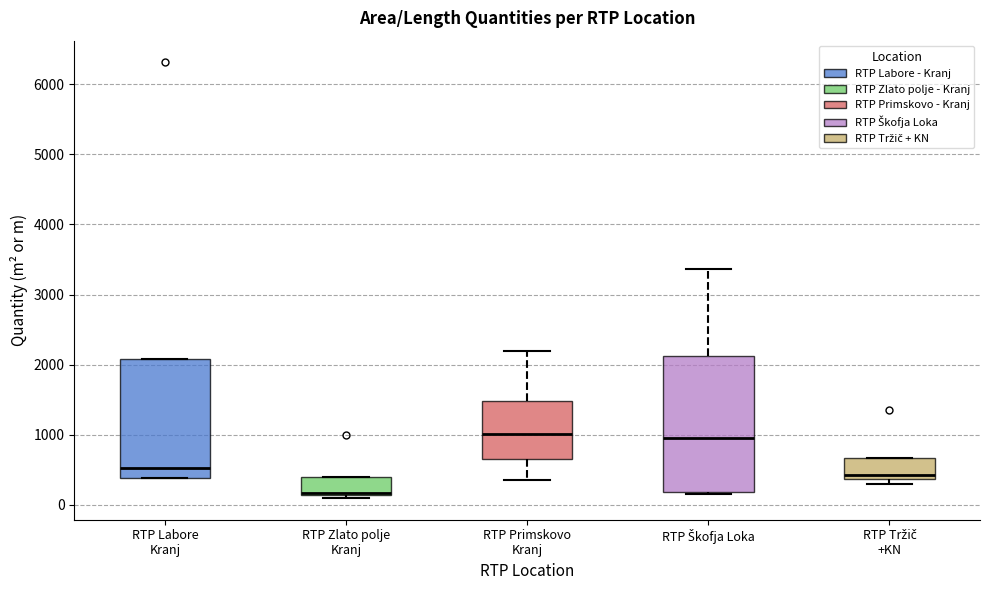

Reading left to right, read every box against the y-axis: the position of its median line, the range the box covers, and the ends of its whiskers. The values are not printed on the chart, so give them approximately, as read against the axis.

RTP Labore Kranj: median 500, box 400 to 2100, whiskers 400 to 2100
RTP Zlato polje Kranj: median 200, box 100 to 400, whiskers 100 (just below the box's lower edge) to 400
RTP Primskovo Kranj: median 1000, box 700 to 1500, whiskers 400 to 2200
RTP Škofja Loka: median 1000, box 200 to 2100, whiskers 200 to 3400
RTP Tržič +KN: median 400 (just above the box's lower edge), box 400 to 700, whiskers 300 to 700